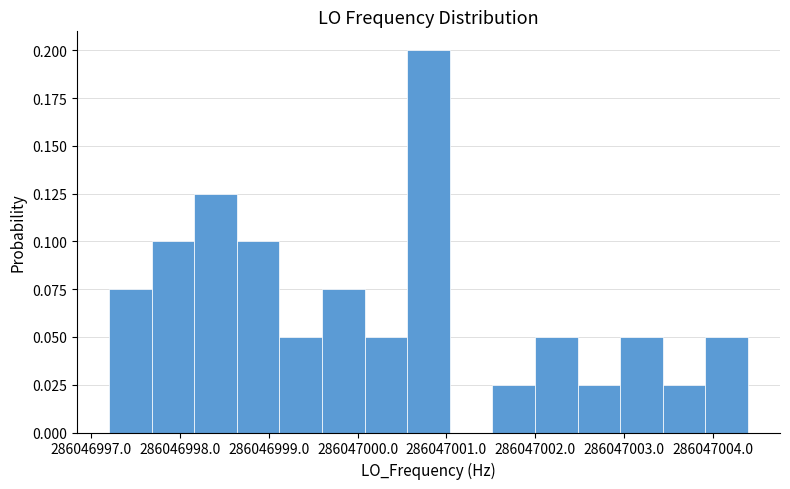

How tall is the bar that spans 286047003.4 to 286047003.9 on the x-axis? Neither the bar edges nor the heights are printed on the chart, so give them approximately, as read against the axes.

0.025